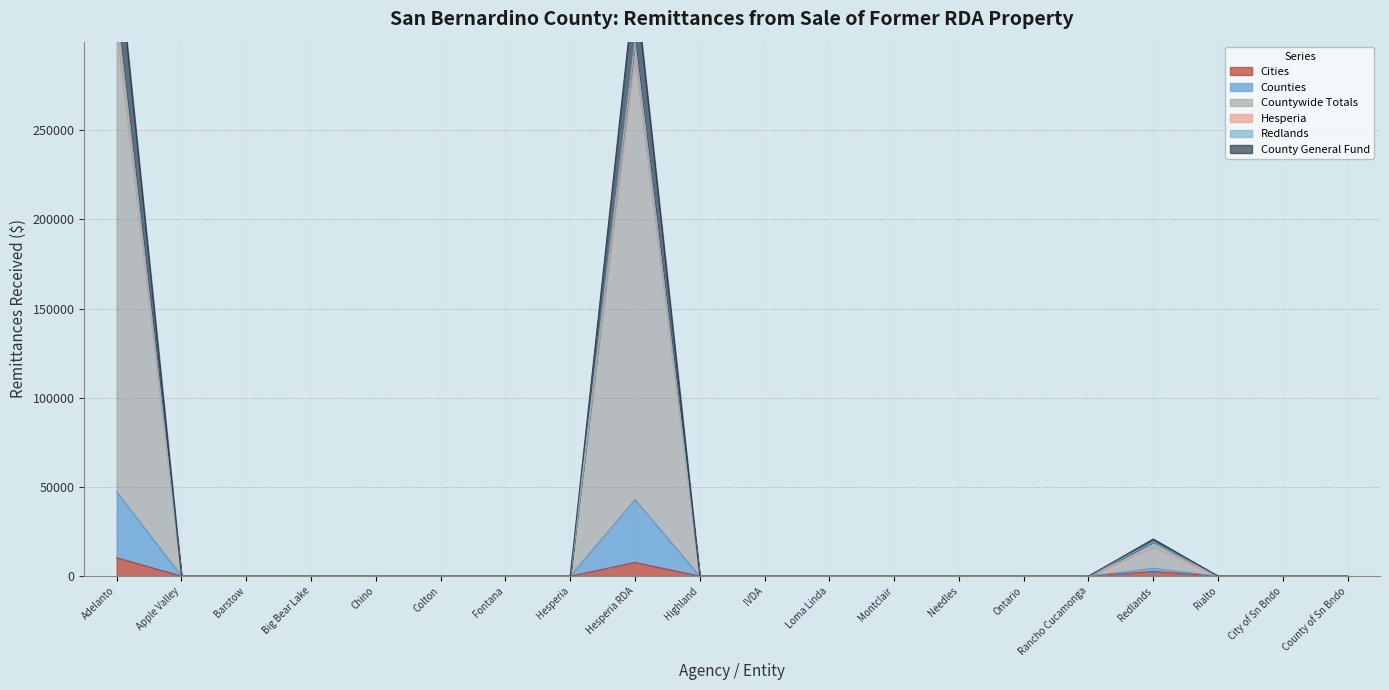

Which category has the highest value across all series?

Adelanto